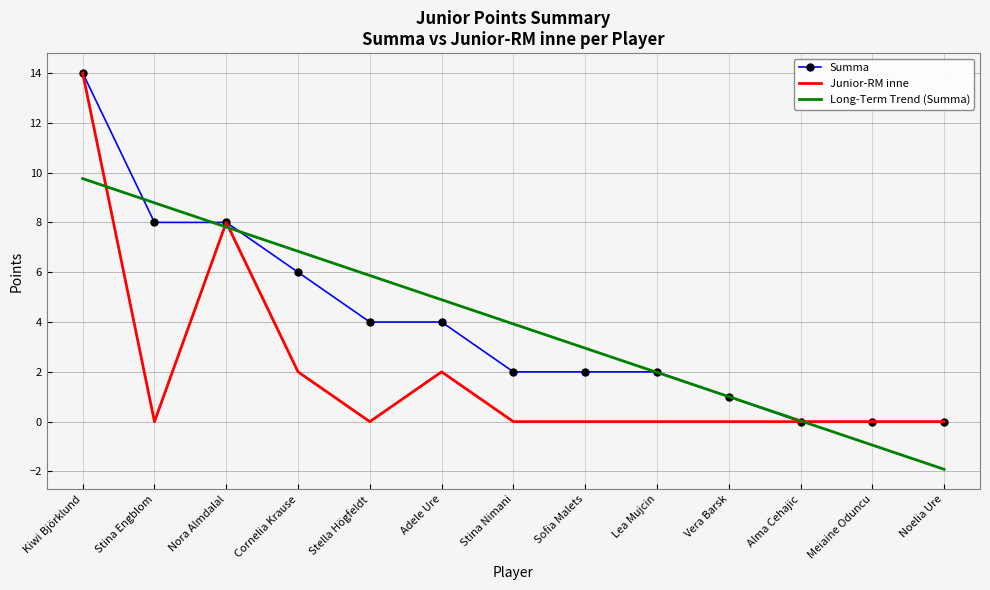

At which category is the sum across all series the highest?

Kiwi Björklund